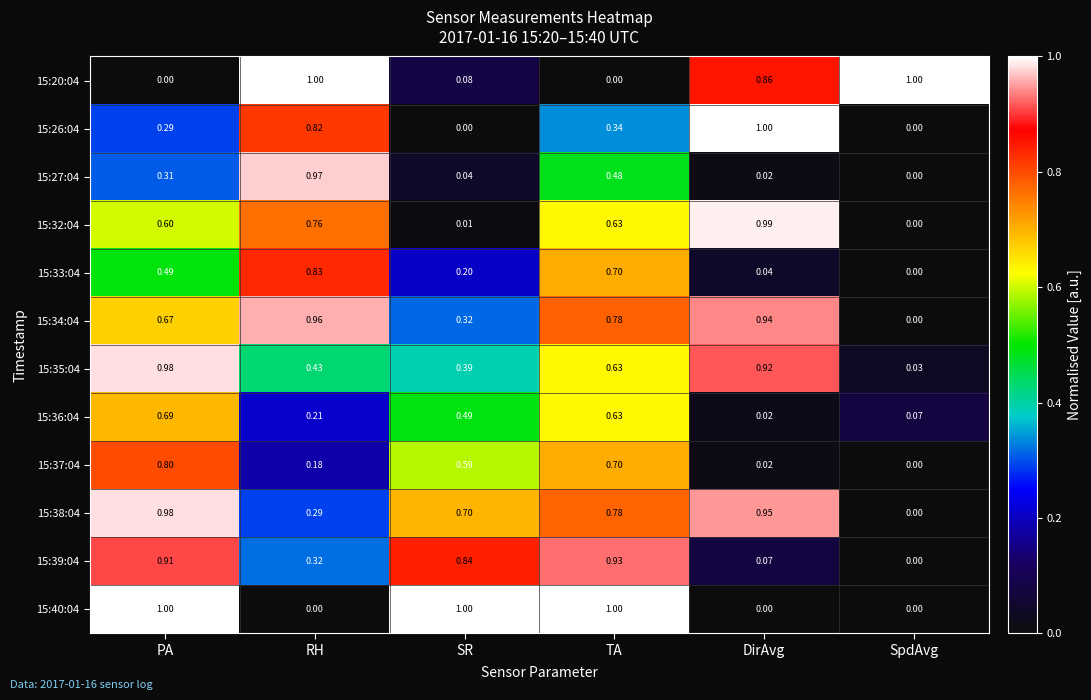

Rank the categories by 15:38:04 value from highest to lowest.

PA, DirAvg, TA, SR, RH, SpdAvg